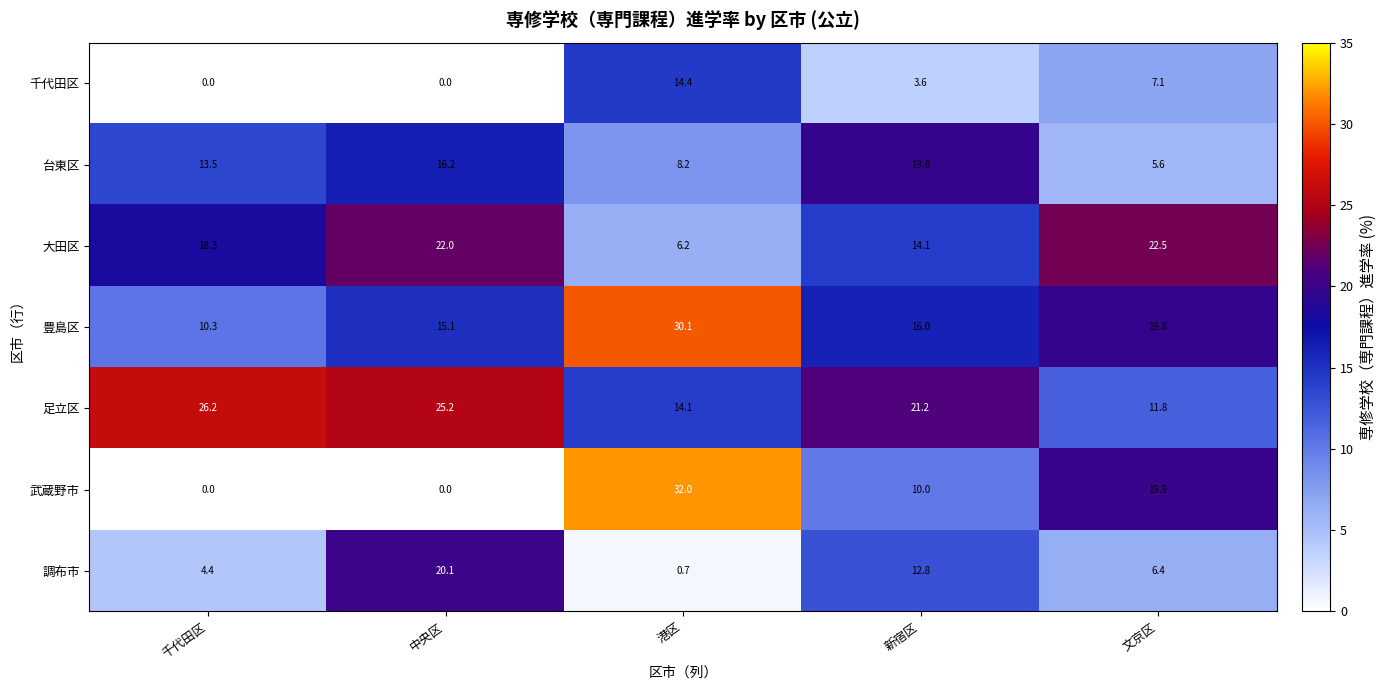

Where does the 豊島区 series first go above 16?

港区